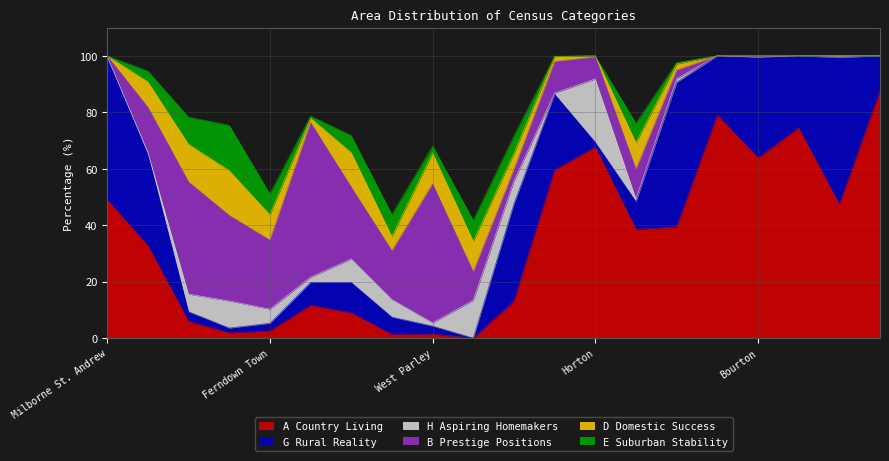

The value of G Rural Reality at Corfe Mullen is 0.4. True or false?

False